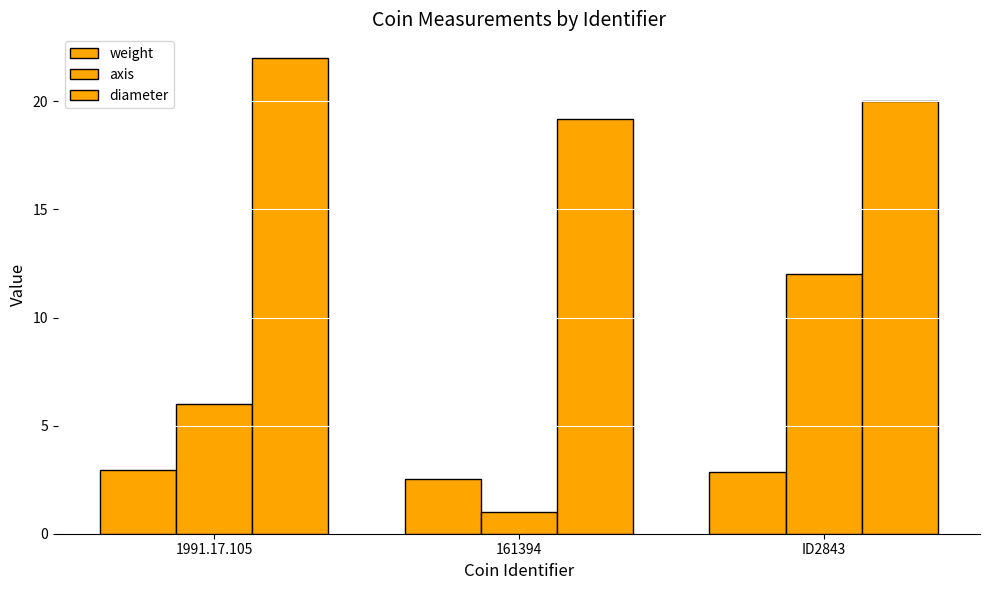

Count the weight values in the range 2 to 3.

3